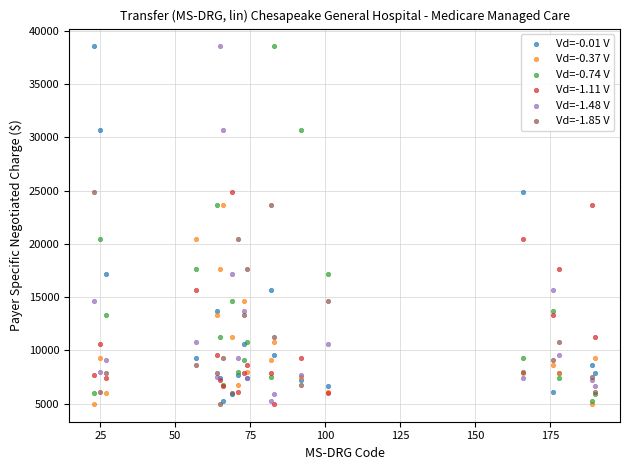

What are all the series names shown in the legend?

Vd=-0.01 V, Vd=-0.37 V, Vd=-0.74 V, Vd=-1.11 V, Vd=-1.48 V, Vd=-1.85 V